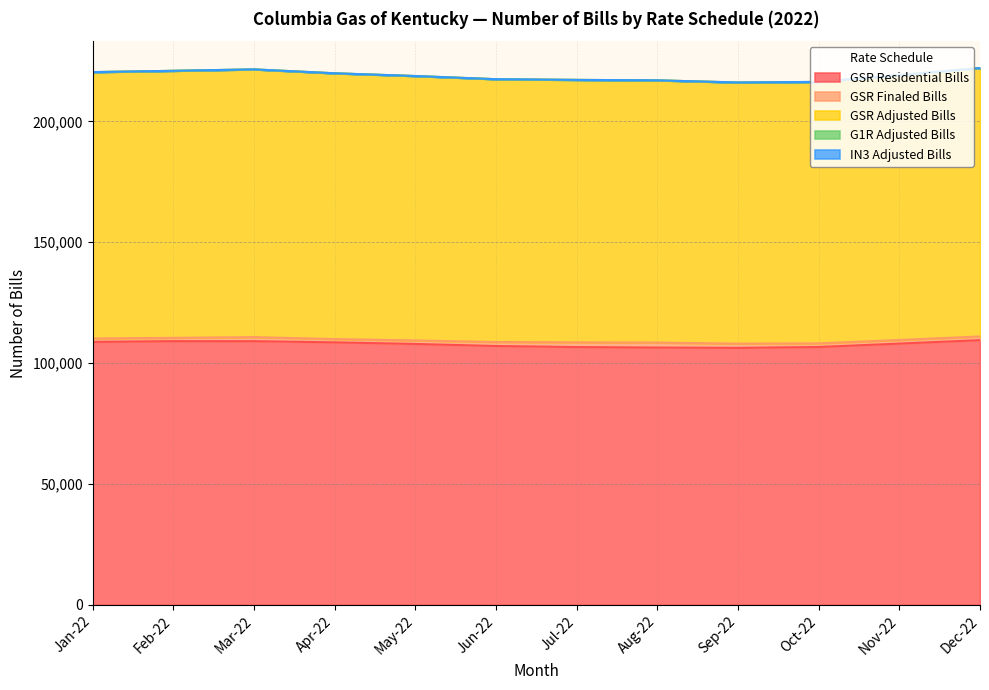

Which series has the largest range (max minus min)?

GSR Residential Bills